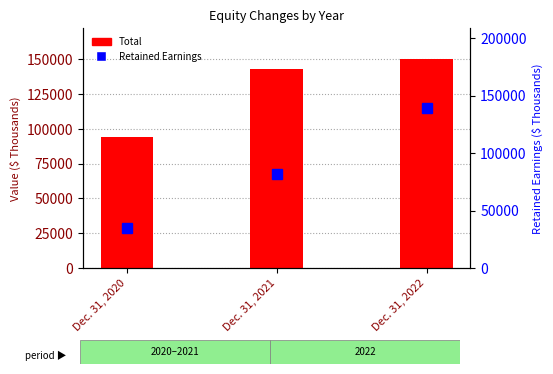

At how many categories does at least one series exceed 37052?

3